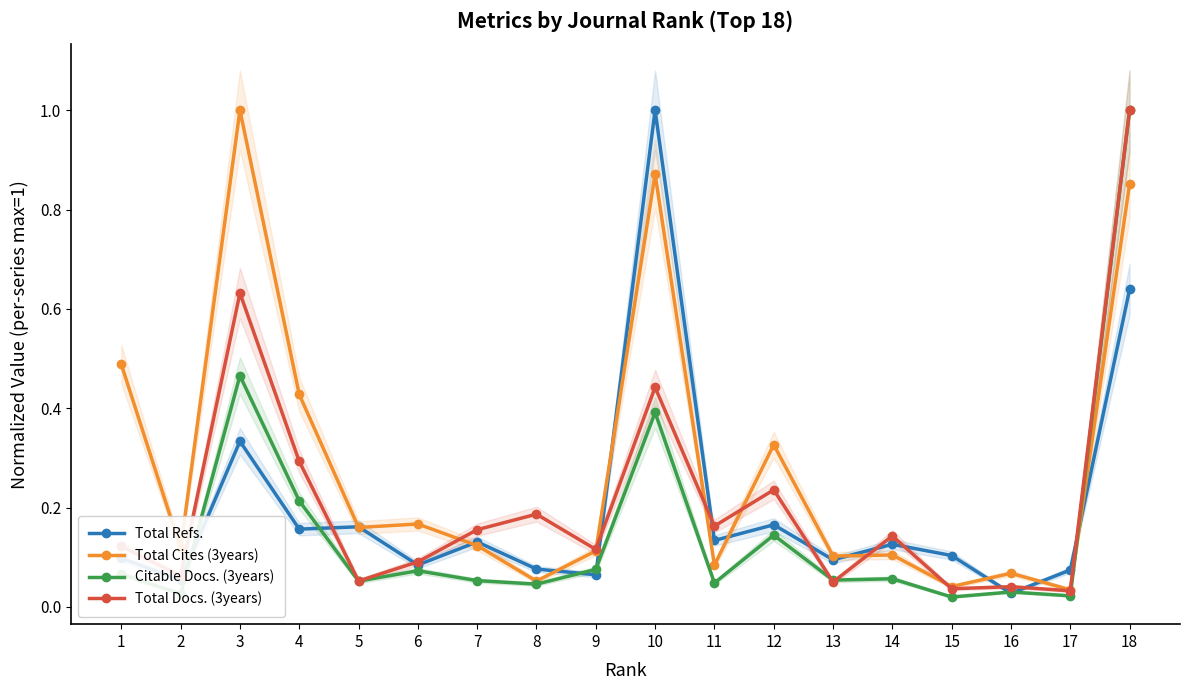

Which series changed the most between 1 and 17?

Total Cites (3years)